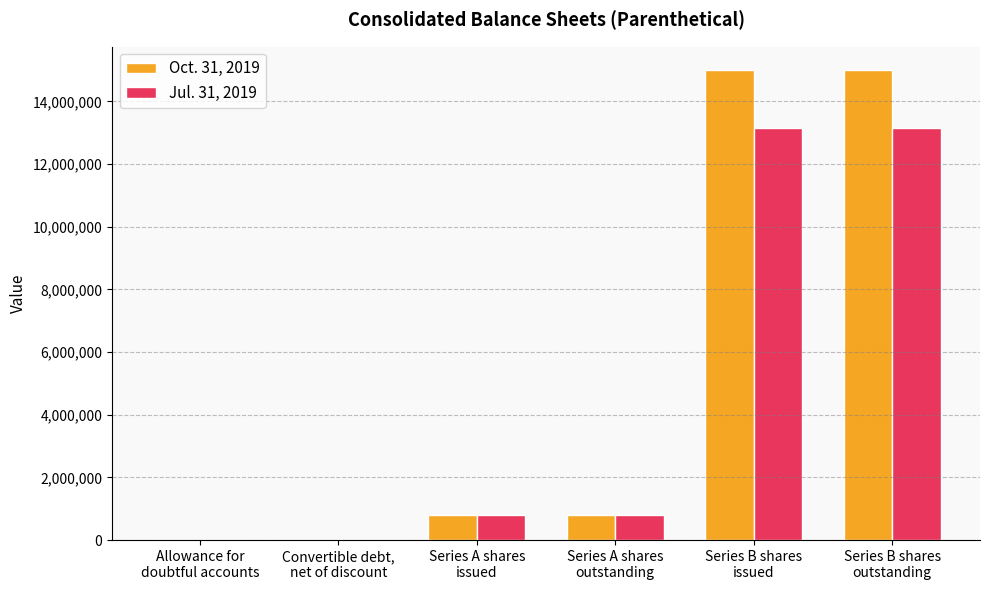

What is the label of the 4th bar from the left?

Series A shares
outstanding